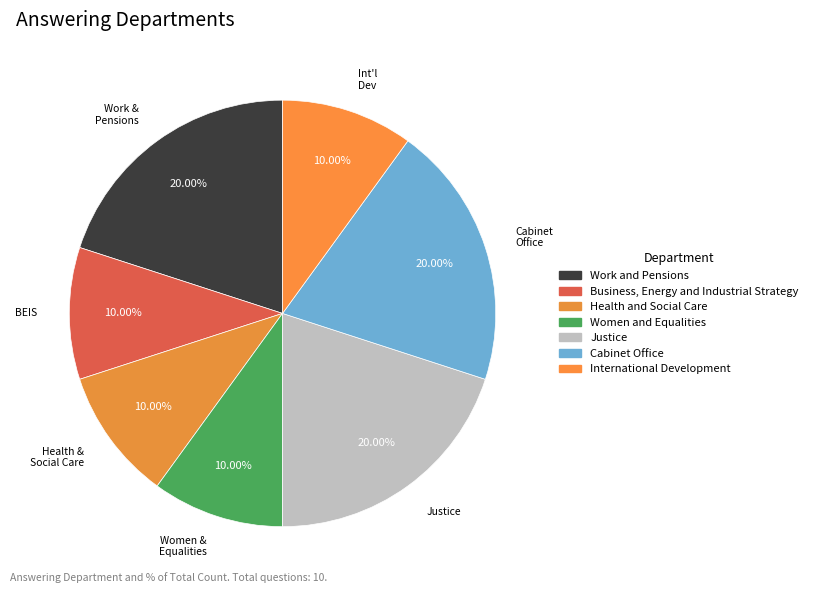

Does any single category account for the majority?

No